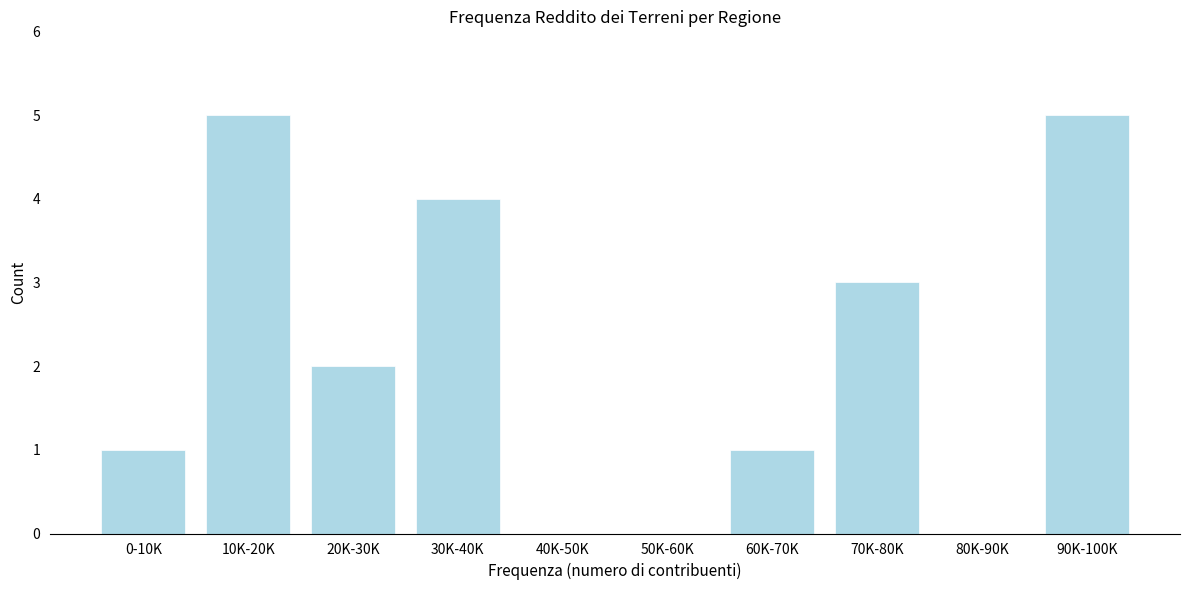

Reading left to right, extract all data points from this chart.

0-10K=1	10K-20K=5	20K-30K=2	30K-40K=4	40K-50K=0	50K-60K=0	60K-70K=1	70K-80K=3	80K-90K=0	90K-100K=5